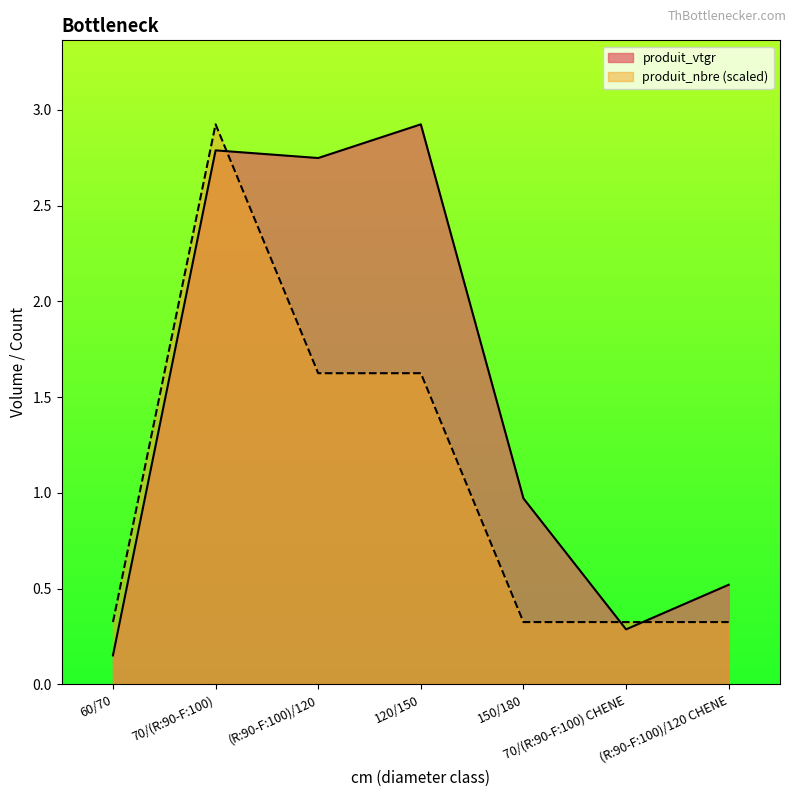

After their last crossing, which series has the higher values: produit_nbre or produit_vtgr?

produit_vtgr